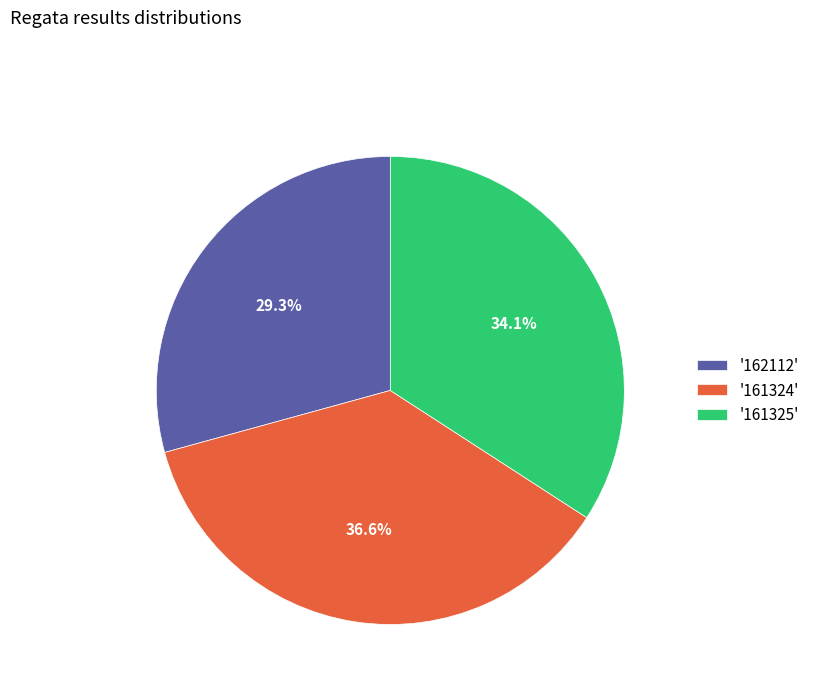

Between '161325' and '161324', which is larger?

'161324'